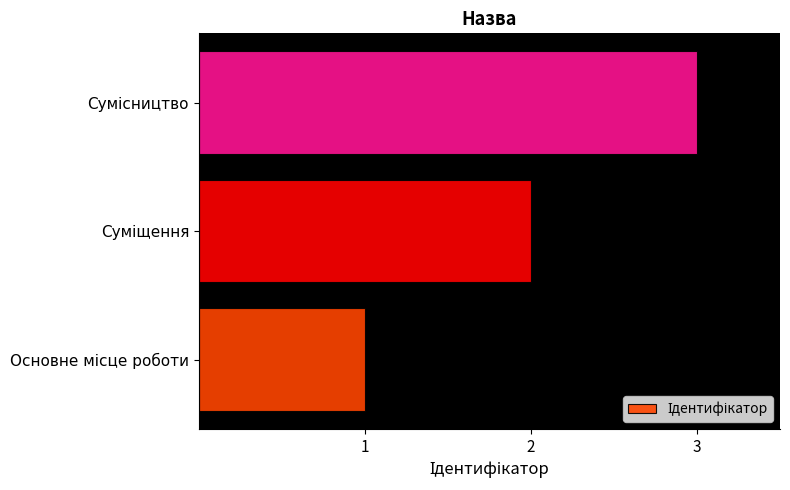

What is the sum of all values?

6